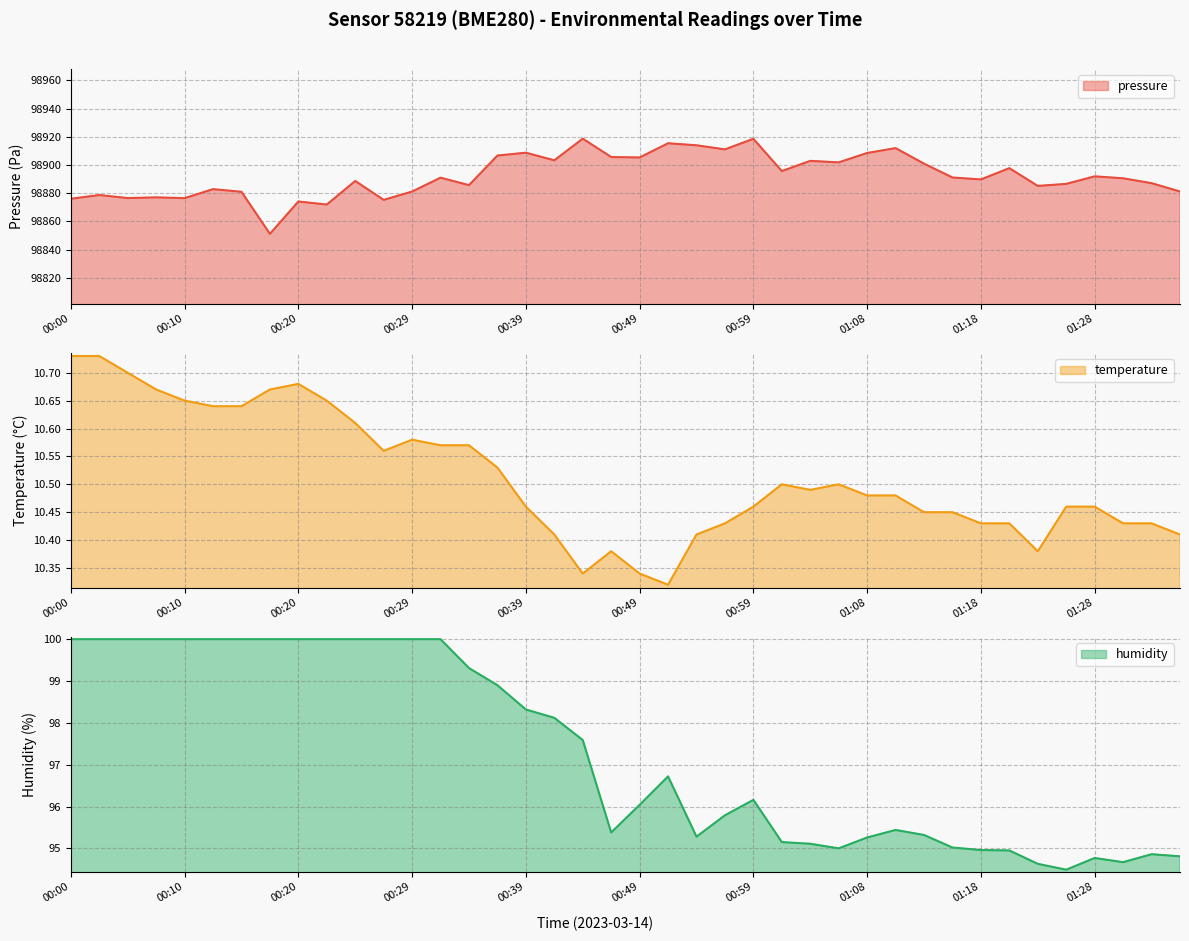

What is the total value across all series at 00:27?

98985.9